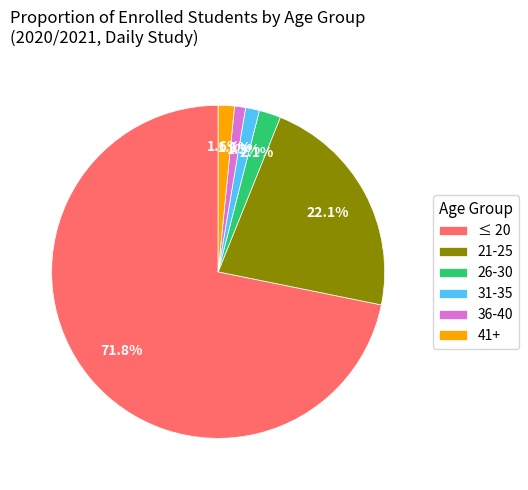

Do ≤ 20 and 36-40 together represent more than half of the pie?

Yes